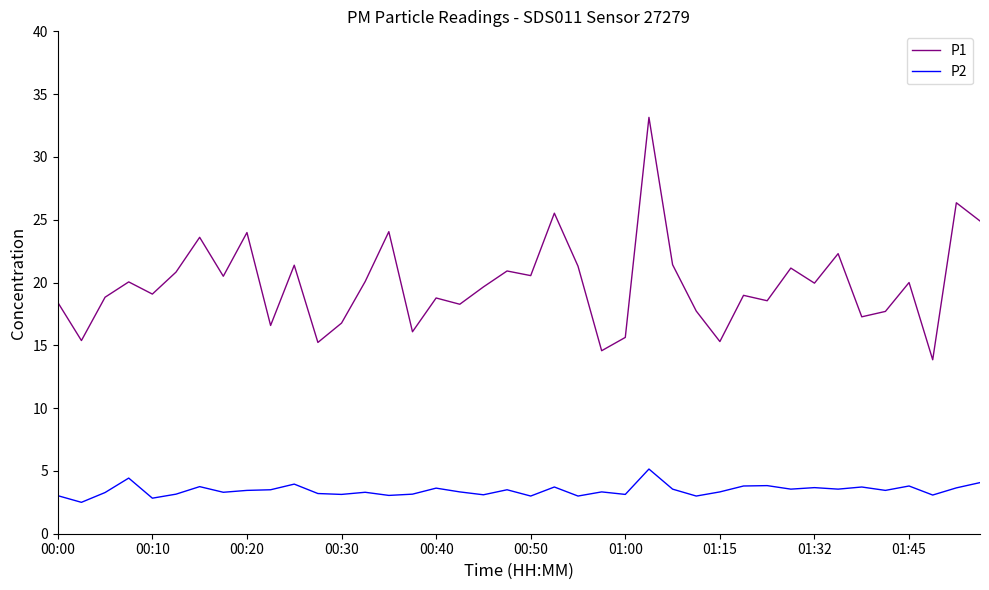

What is the smallest value displayed?

2.5